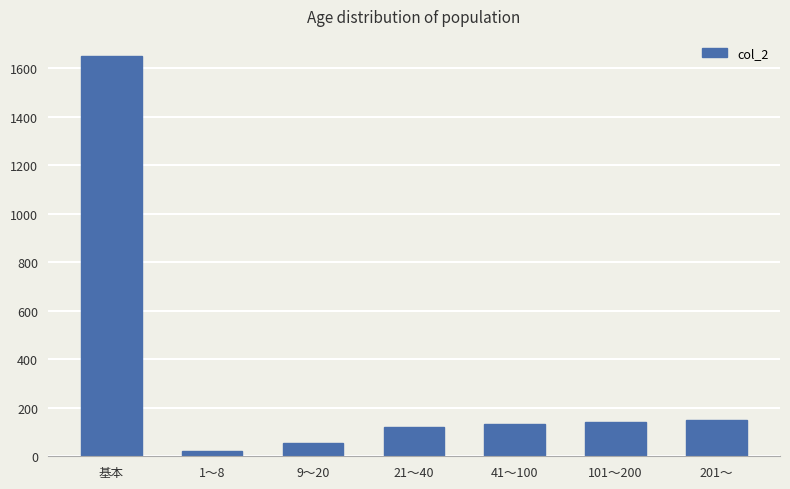

What is the label of the 6th bar from the right?

1～8